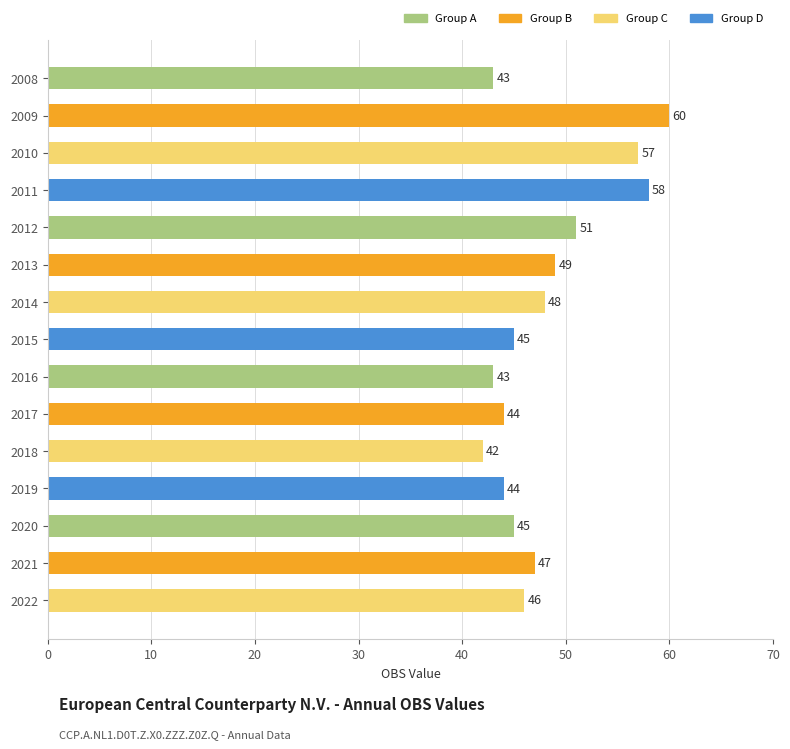

Reading top to bottom, what are all the values shown in this chart?

2008=43	2009=60	2010=57	2011=58	2012=51	2013=49	2014=48	2015=45	2016=43	2017=44	2018=42	2019=44	2020=45	2021=47	2022=46